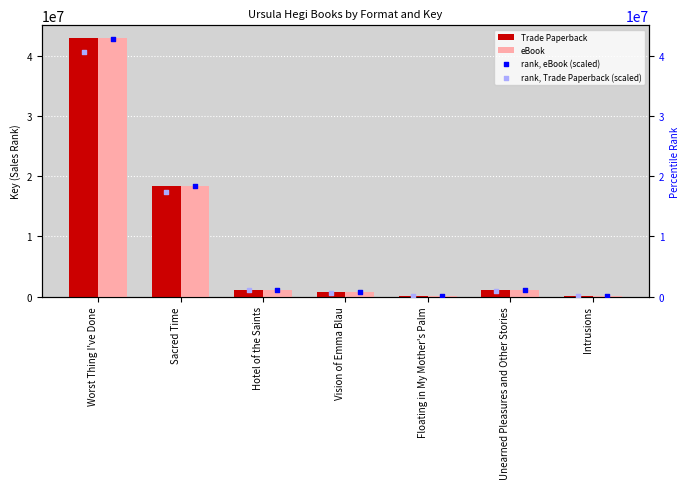

What is the sum of all eBook values?

64476562